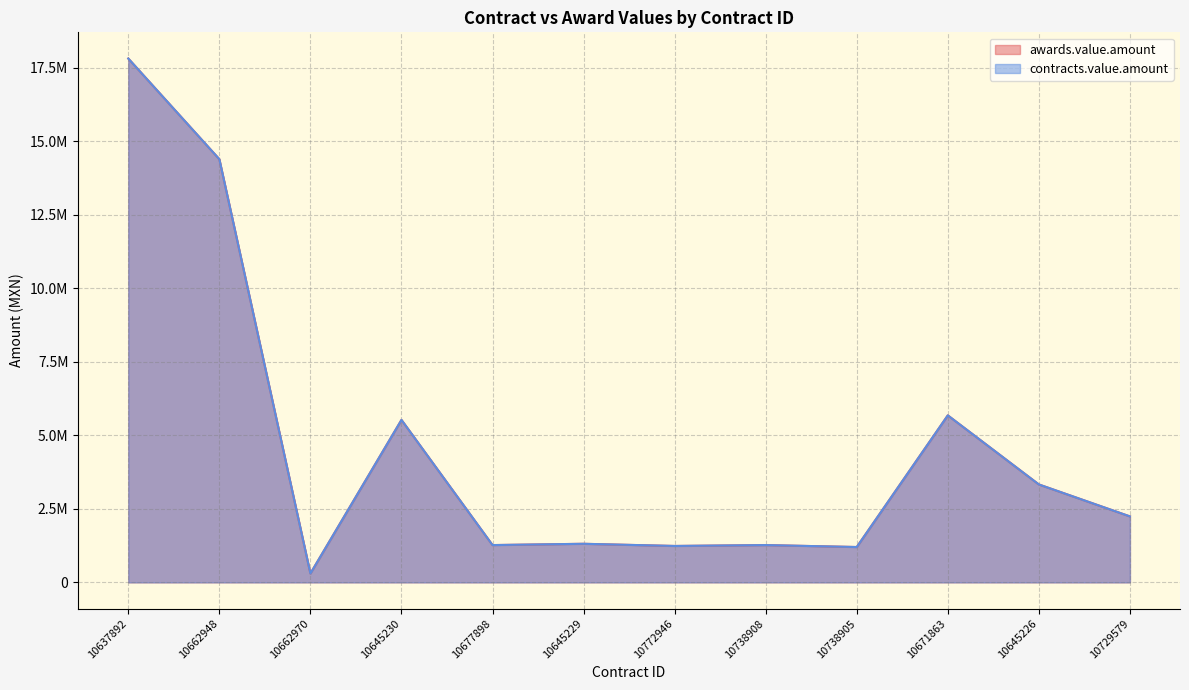

How many data points in awards.value.amount are less than 2242877?

6